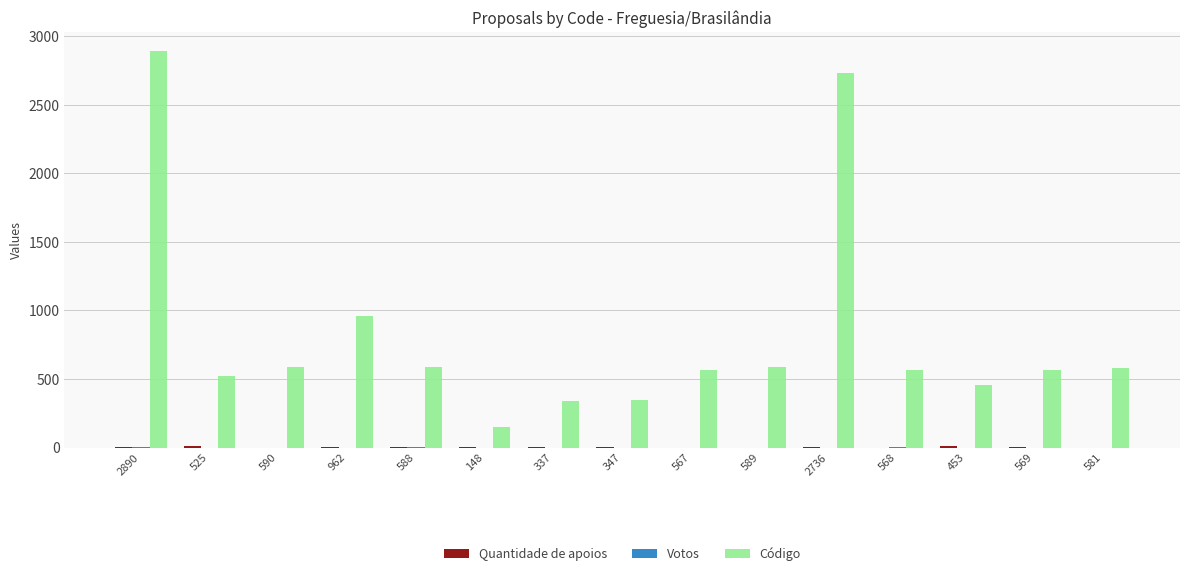

The value of Código at 2890 is 2890. True or false?

True